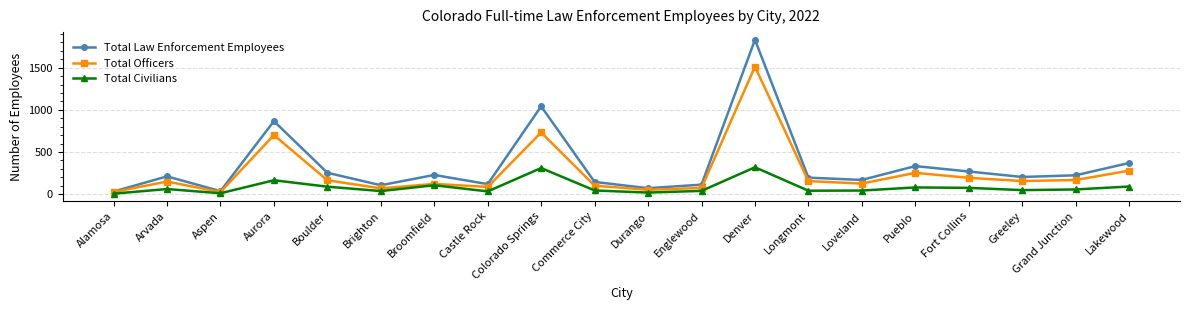

What is the average value of the Total Officers series?

257